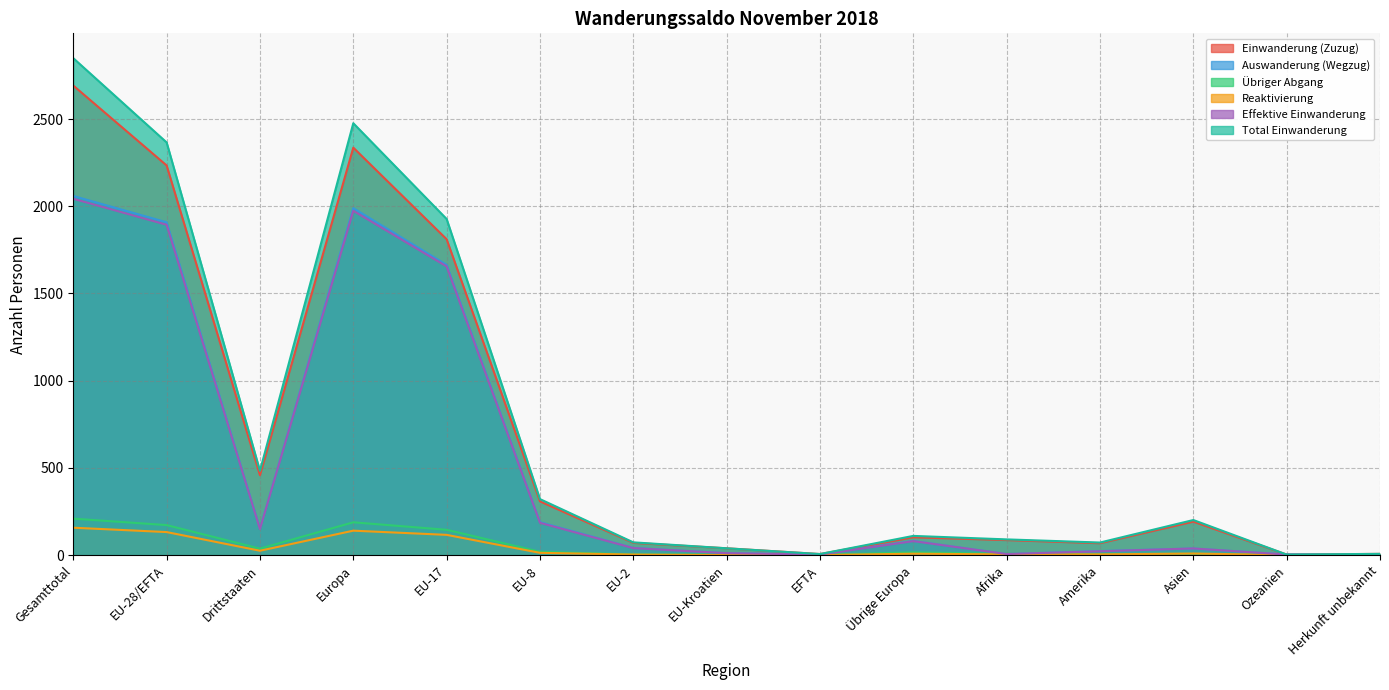

At which label is Einwanderung (Zuzug) closest to 1347?

EU-17